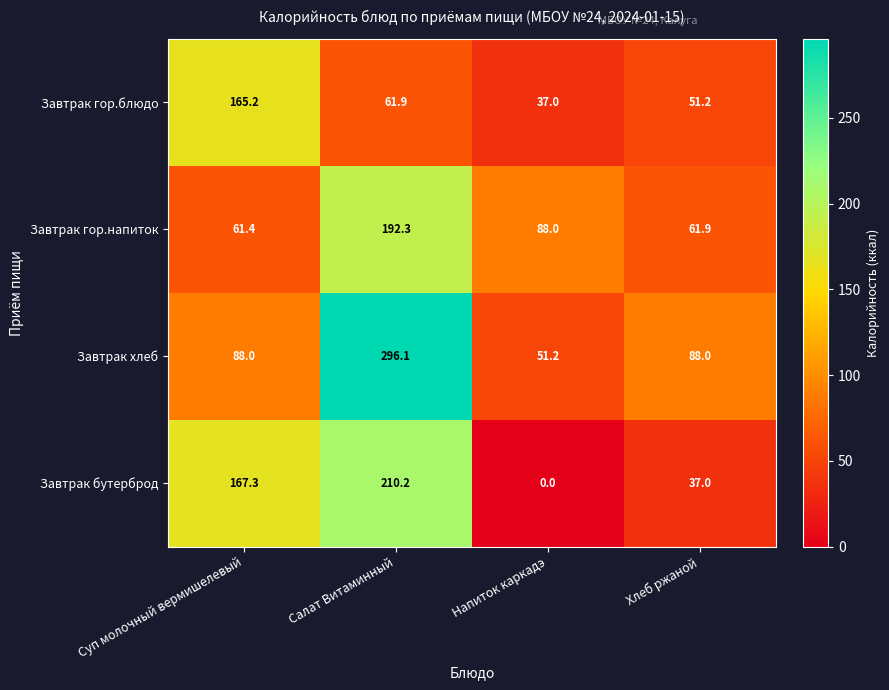

At how many categories does at least one series exceed 241?

1